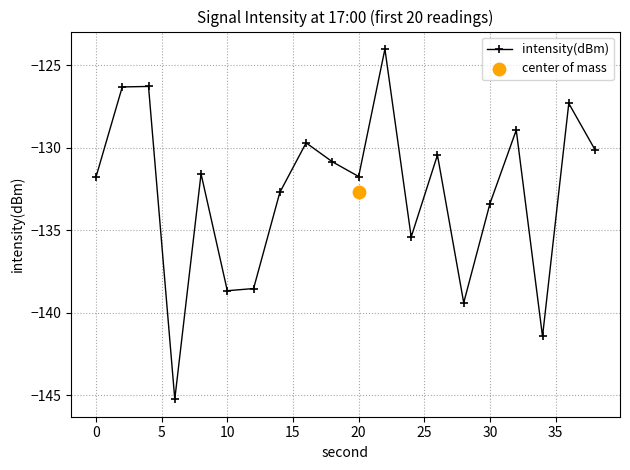

At which label is intensity(dBm) closest to -134?

30